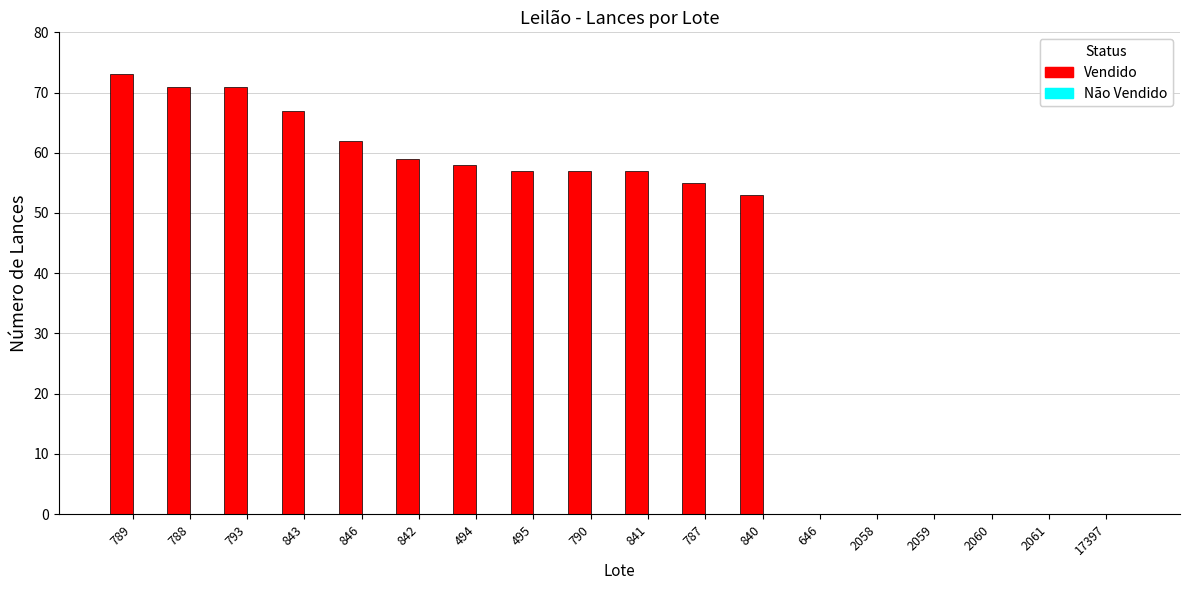

True or false: the data shows 33 at 494.

False